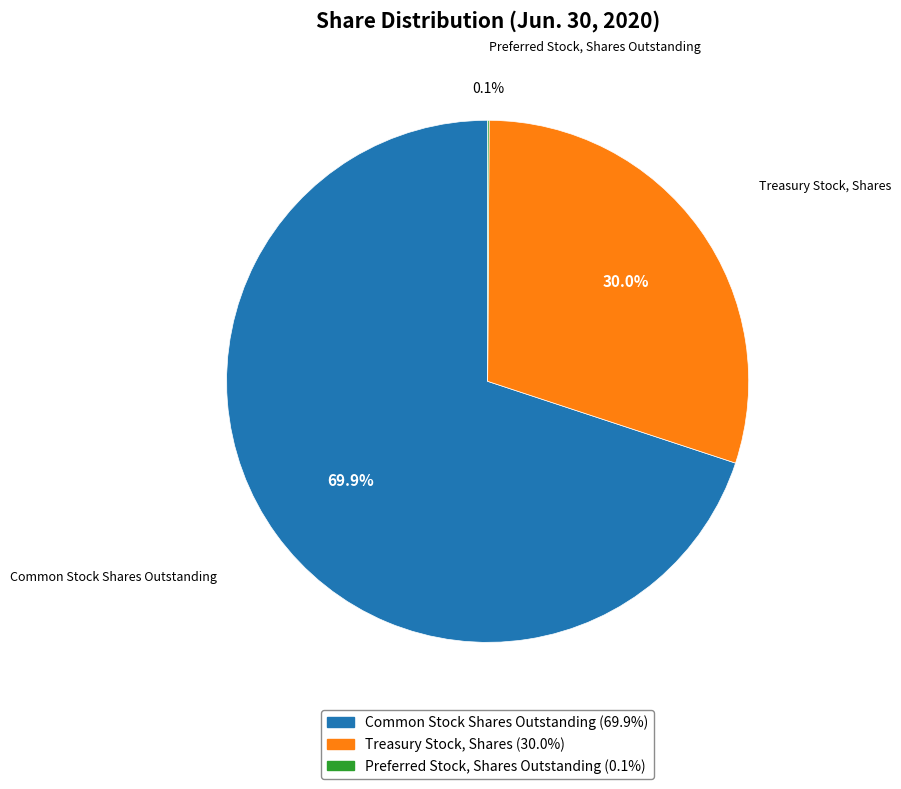

What is the total percentage of Common Stock Shares Outstanding and Treasury Stock, Shares?

99.9%